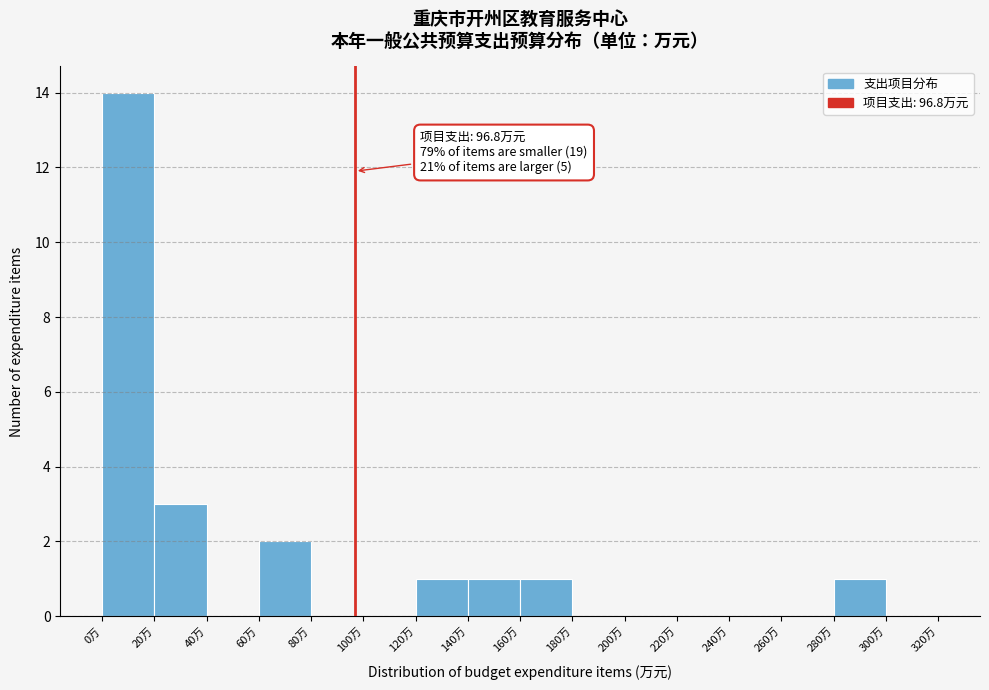

Over which range of the x-axis is the bar tallest?

0 to 20